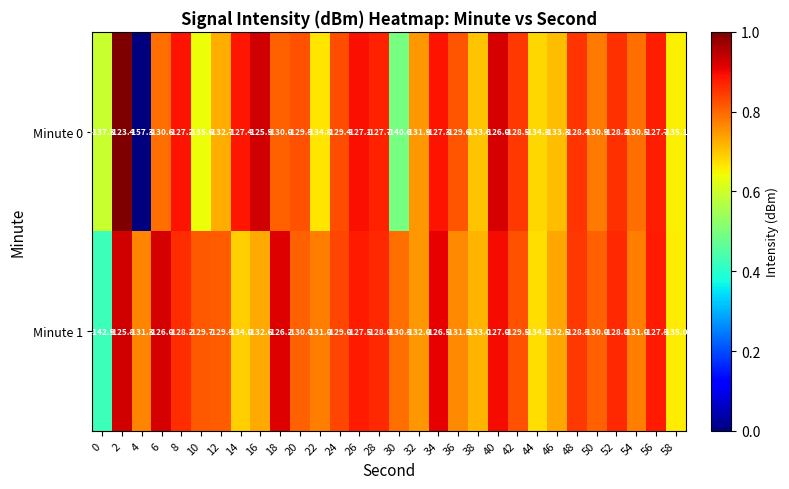

Rank the series at 54 from highest to lowest value.

Minute 0, Minute 1